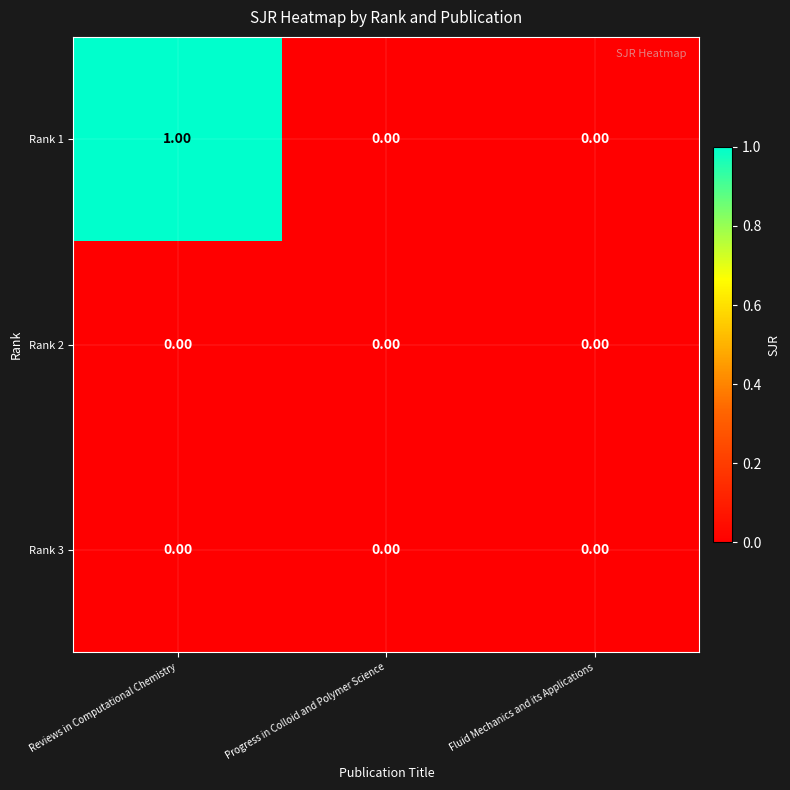

Which series has the widest spread of values?

Rank 1